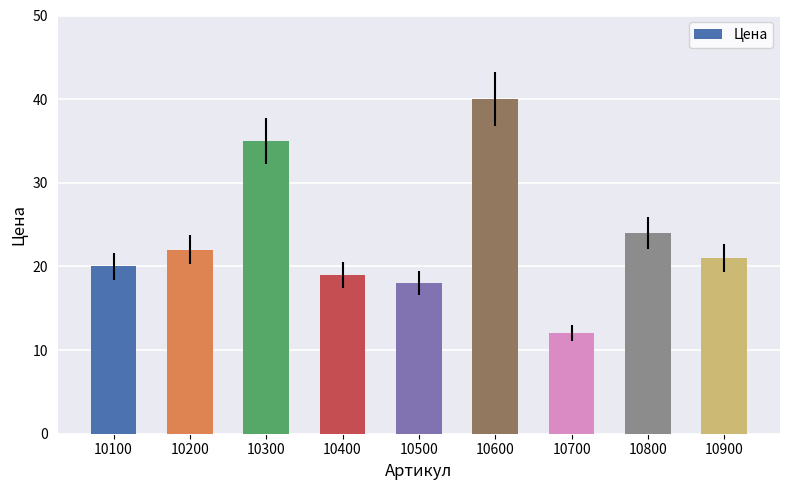

True or false: the data shows 21 at 10900.

True